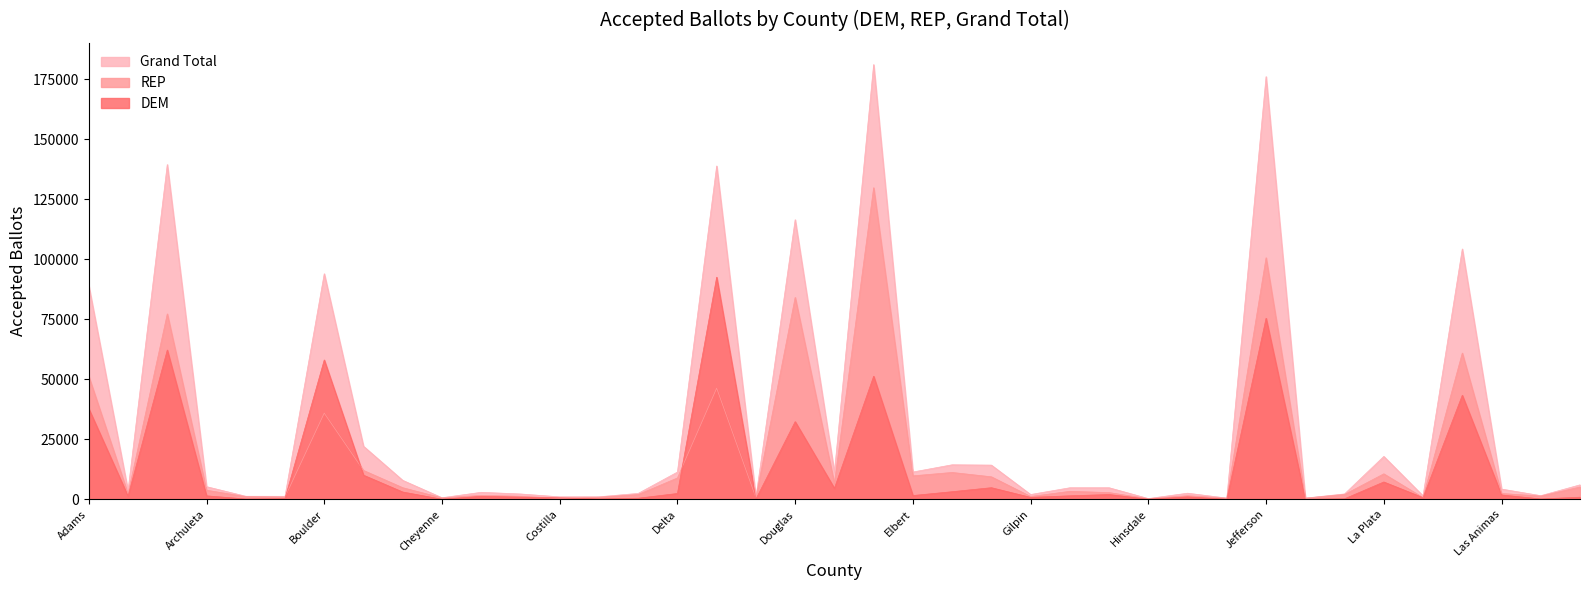

What is the difference between the highest and lowest values at Arapahoe?

77300